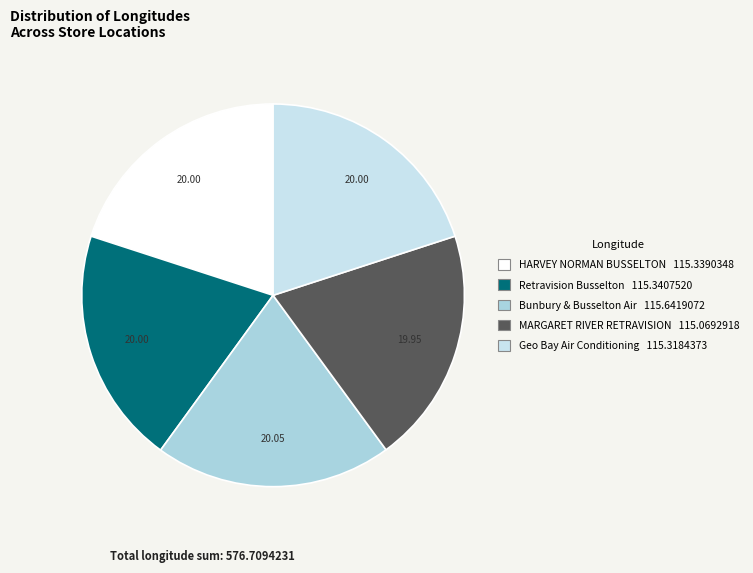

To the nearest percent, what is the combined percentage of Geo Bay Air Conditioning and Bunbury & Busselton Air?

40%